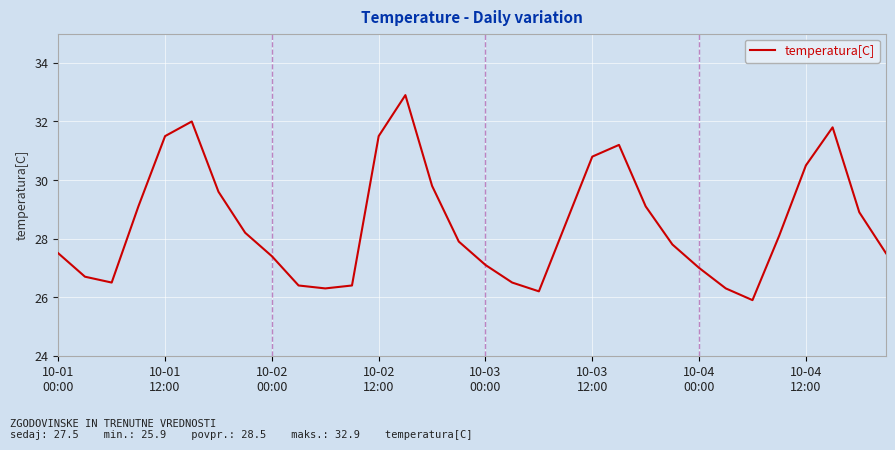

What is the smallest value displayed?

25.9